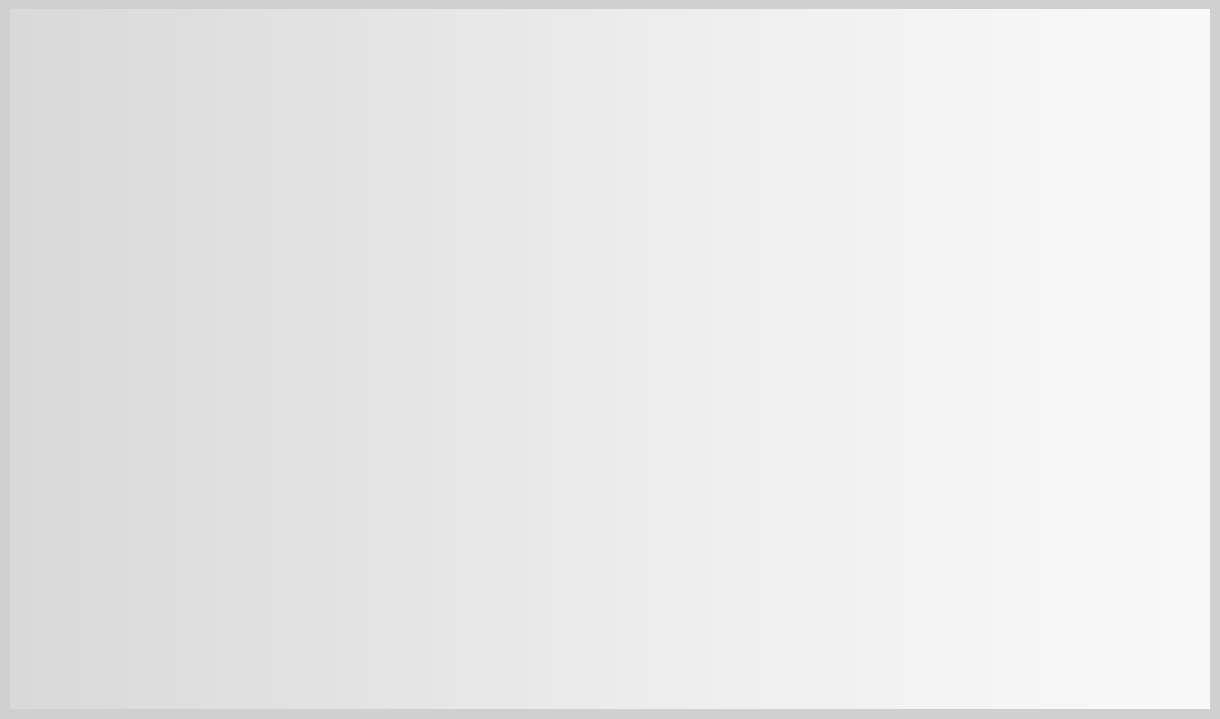

What is the largest slice in the pie chart?

612304.3.1